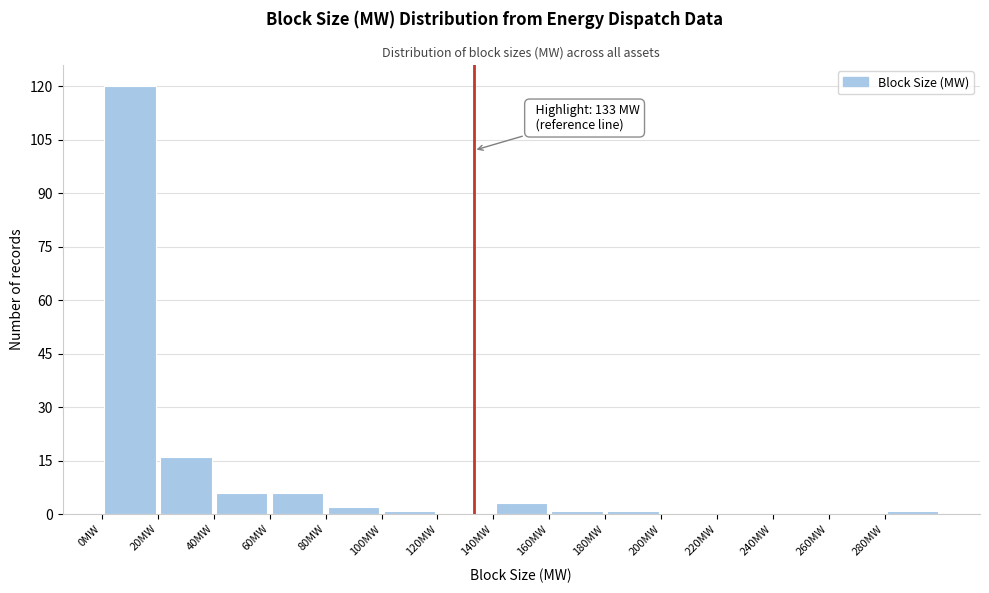

Which range on the x-axis has the tallest bar?

0 to 20